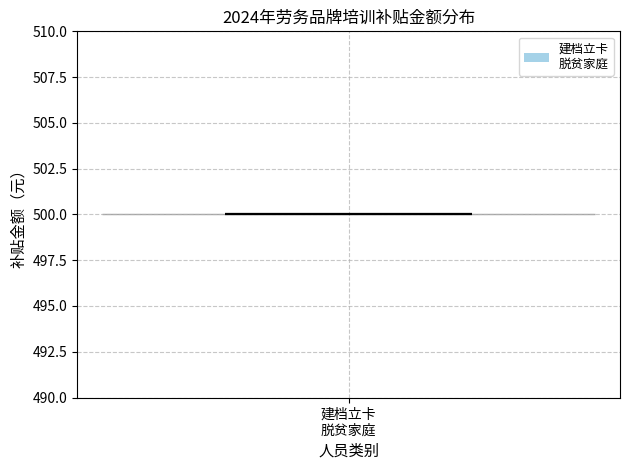

Where does the median line of the violin for 建档立卡 脱贫家庭 sit on the y-axis? The values are not printed on the chart, so give them approximately, as read against the axis.

500